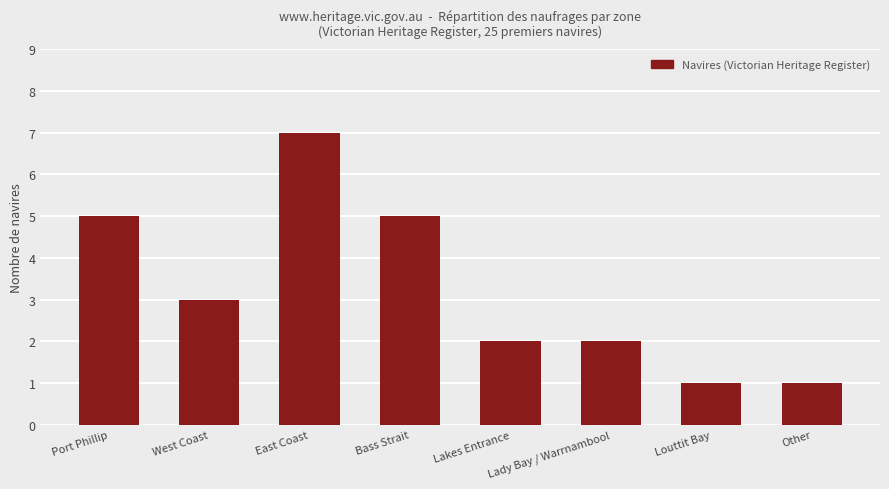

Reading right to left, transcribe all the data shown in this chart.

Other=1	Louttit Bay=1	Lady Bay / Warrnambool=2	Lakes Entrance=2	Bass Strait=5	East Coast=7	West Coast=3	Port Phillip=5